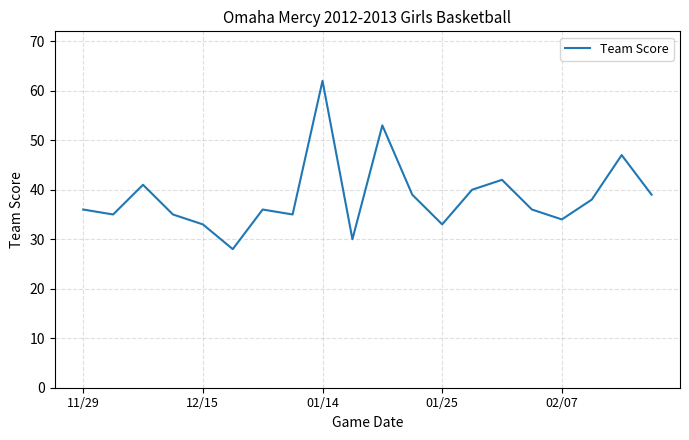

What is the maximum value shown in the chart?

62